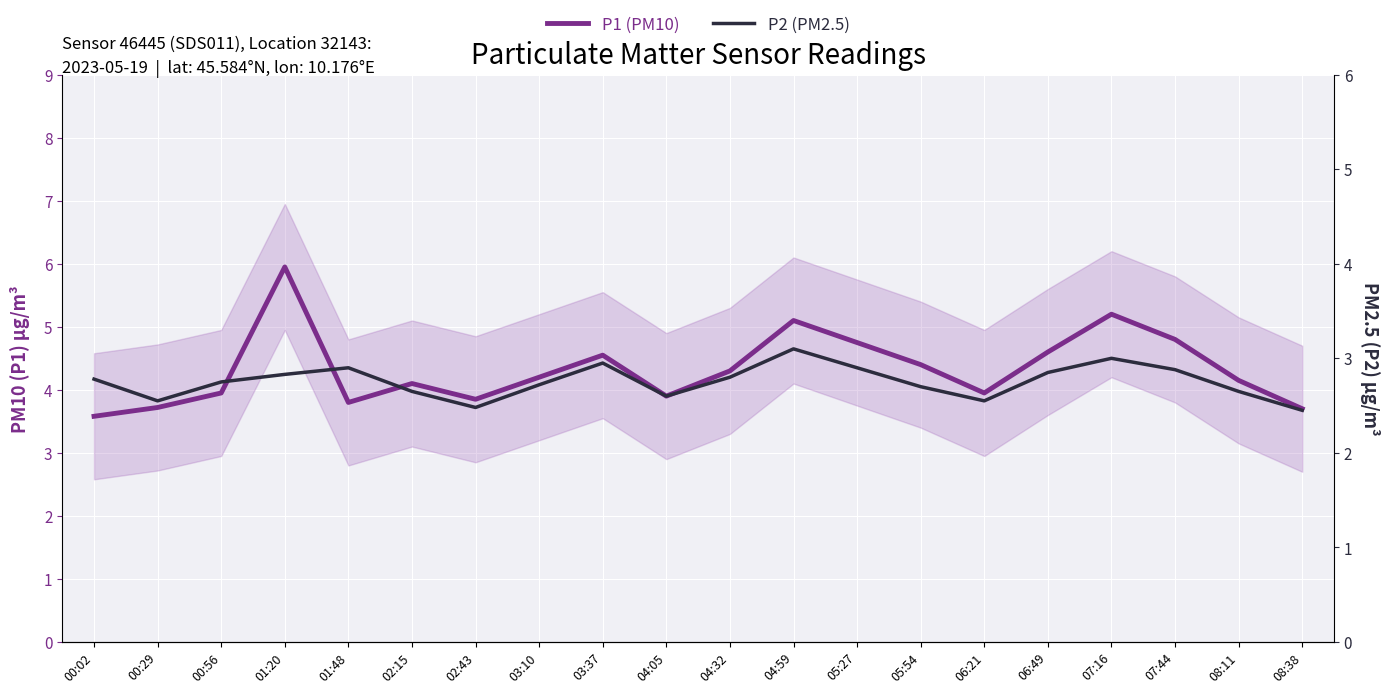

What is the difference between the P2 (PM2.5) values at 08:38 and 03:37?

0.5